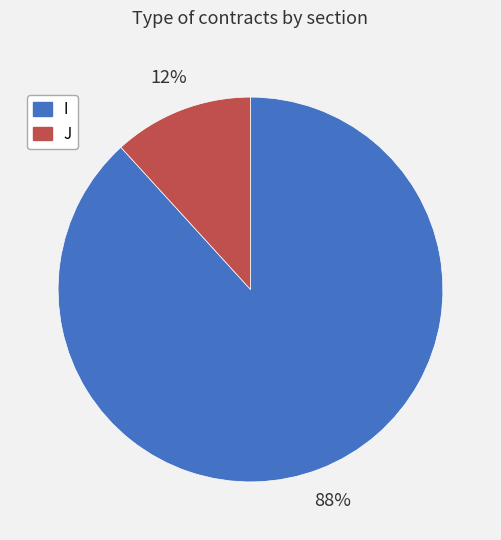

Do I and J together represent more than half of the pie?

Yes